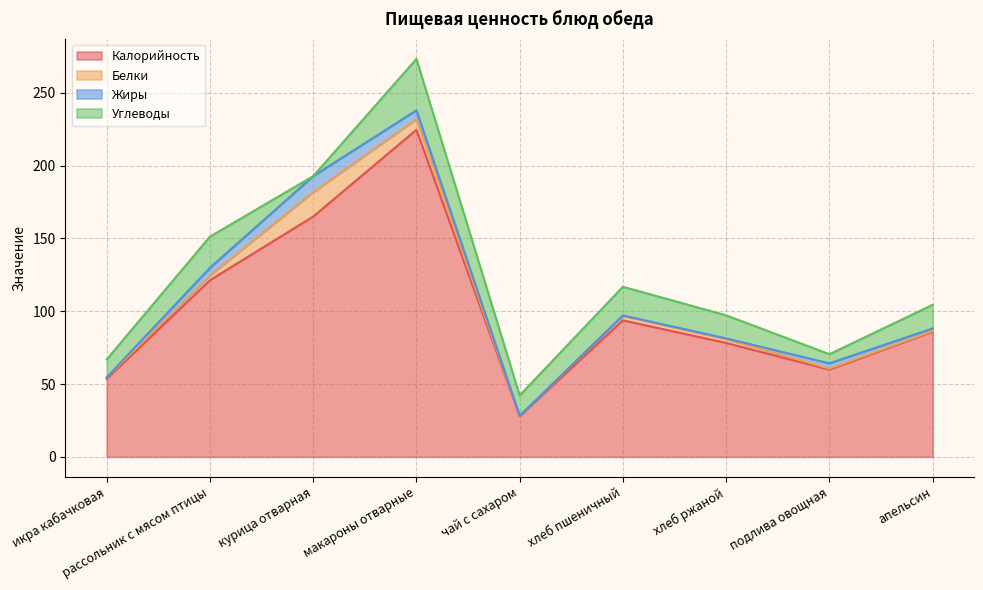

What is the average value of the Белки series?

4.0